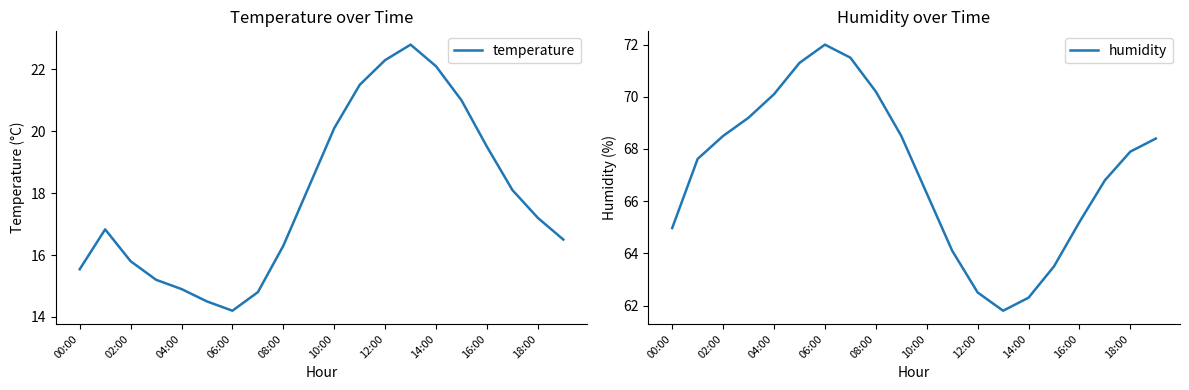

Where is the first local maximum for humidity?

06:00